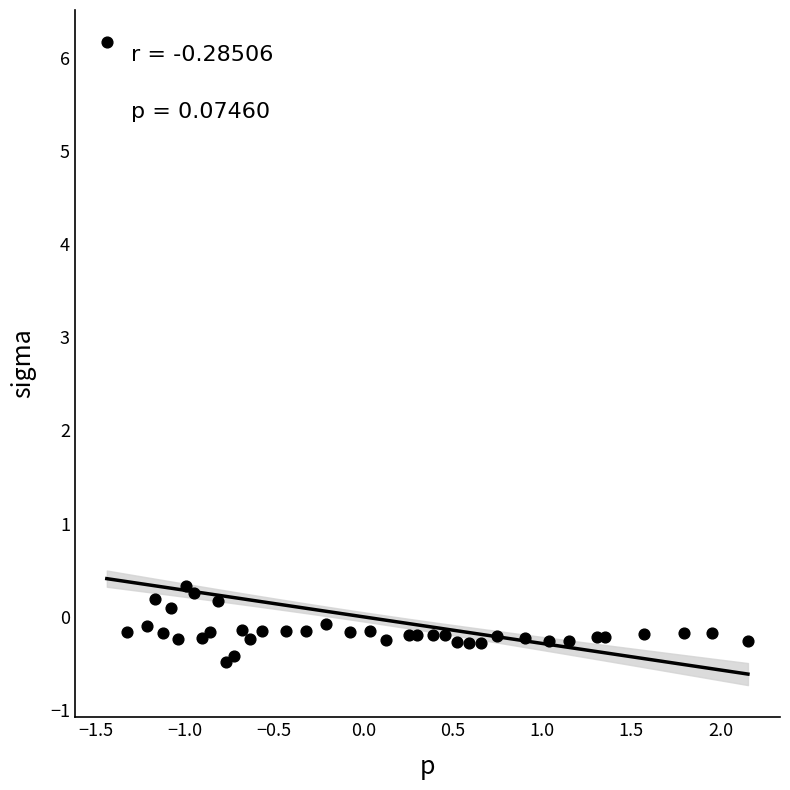

What is the range of X values (max minus min)?

3.6